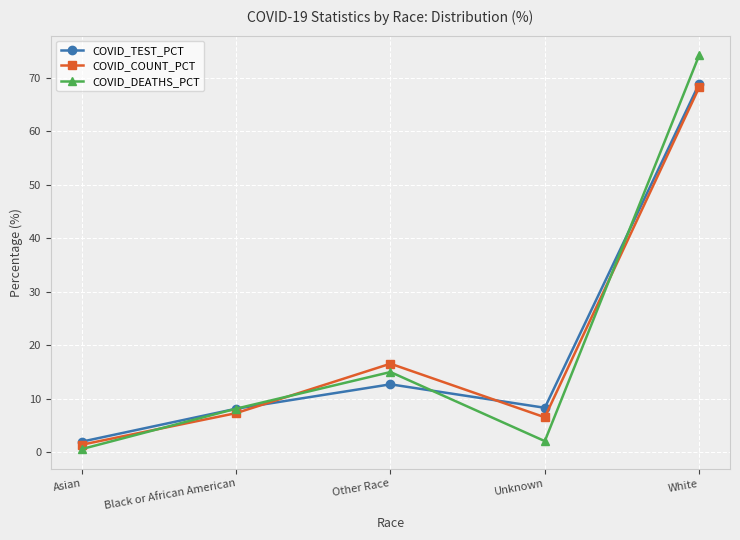

What is the difference between the highest and lowest values at Asian?

1.4